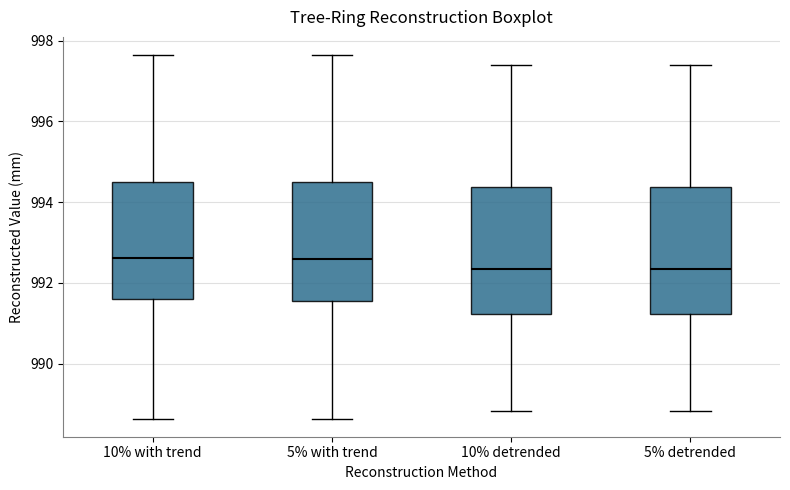

Reading left to right, transcribe this box plot: for each box, give where its median line is, the range the box spans, and where its two whiskers end, as read against the y-axis. The values are not printed on the chart, so give them approximately, as read against the axis.

10% with trend: median 992.6, box 991.6 to 994.6, whiskers 988.6 to 997.6
5% with trend: median 992.6, box 991.6 to 994.4, whiskers 988.6 to 997.6
10% detrended: median 992.4, box 991.2 to 994.4, whiskers 988.8 to 997.4
5% detrended: median 992.4, box 991.2 to 994.4, whiskers 988.8 to 997.4